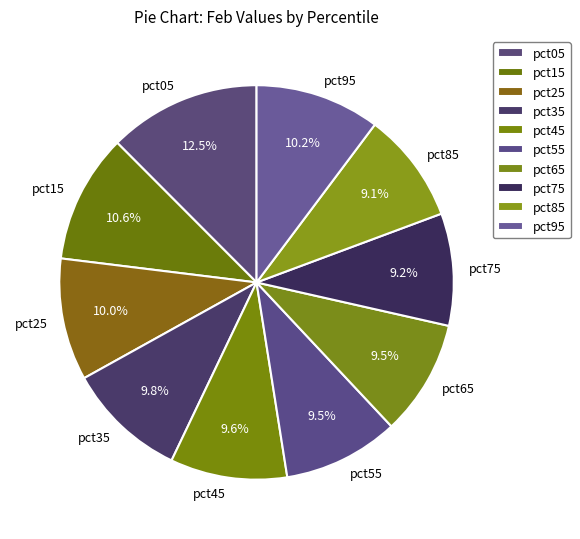

Is there a majority slice in this chart?

No